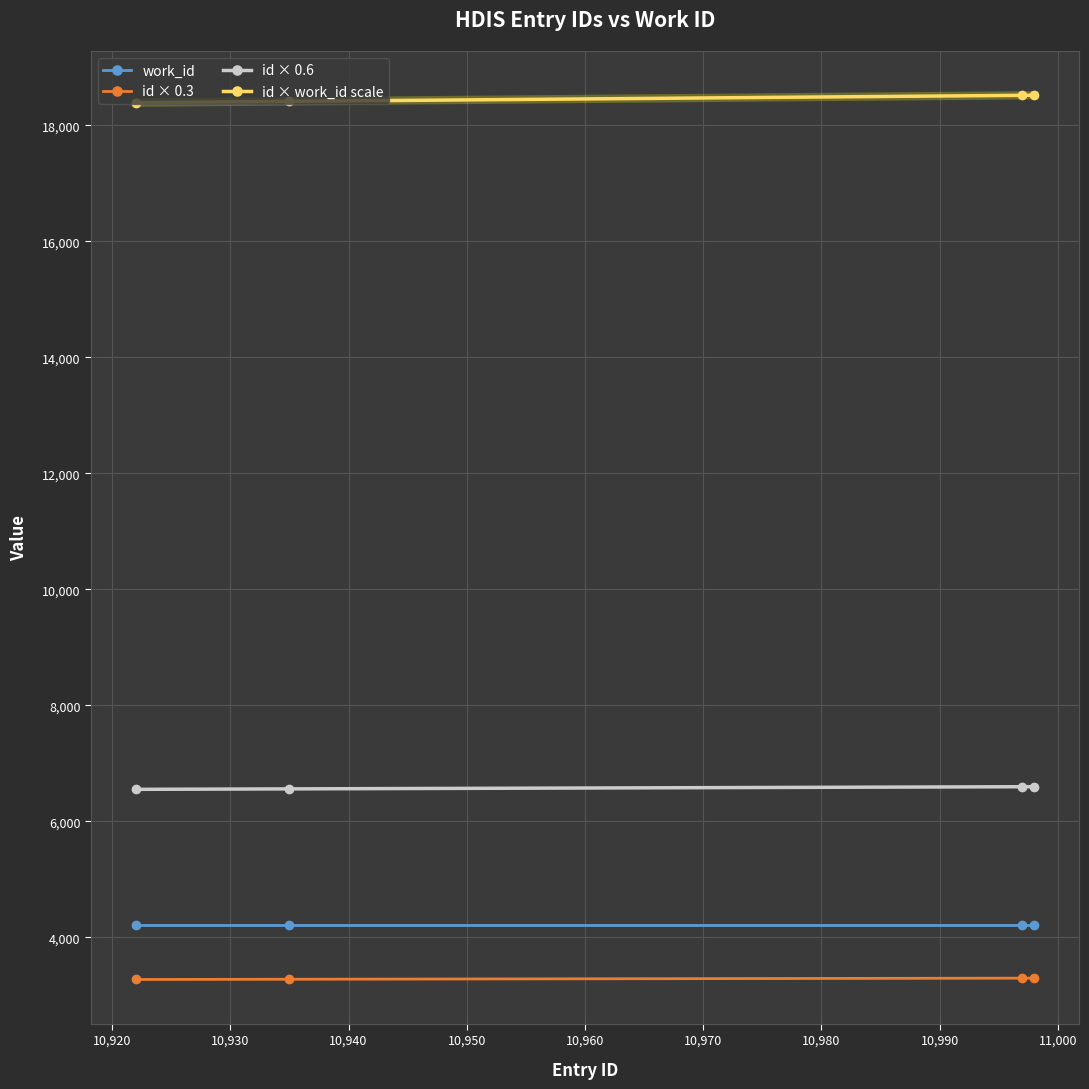

True or false: id × 0.3 and id × 0.6 intersect in this chart.

False